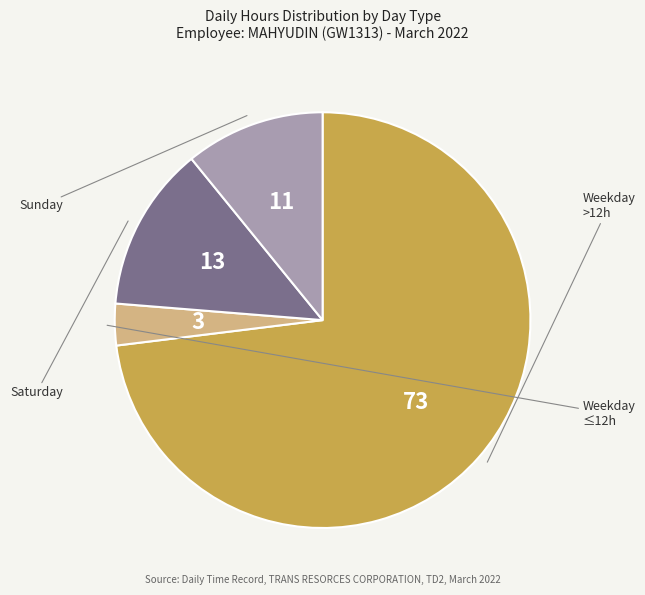

Does any single category account for the majority?

Yes